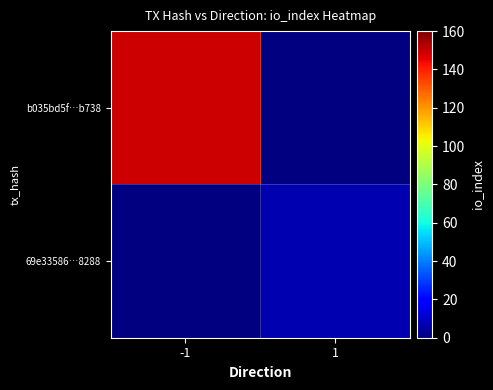

How many categories are shown in the chart?

2